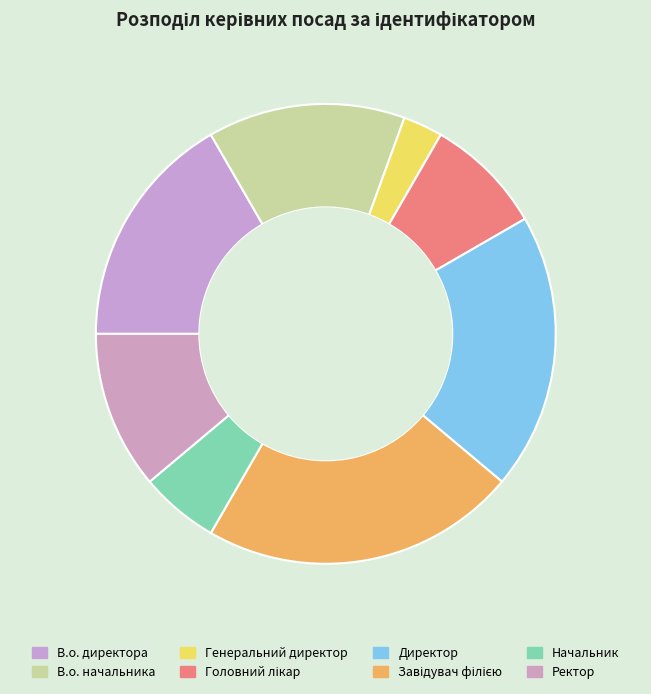

Which slice is the smallest?

Генеральний директор